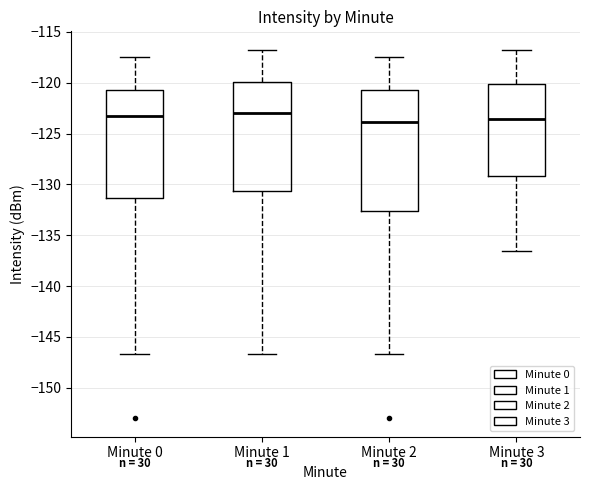

Where is the upper edge of the box for Minute 0 on the y-axis? The values are not printed on the chart, so give them approximately, as read against the axis.

-120.5